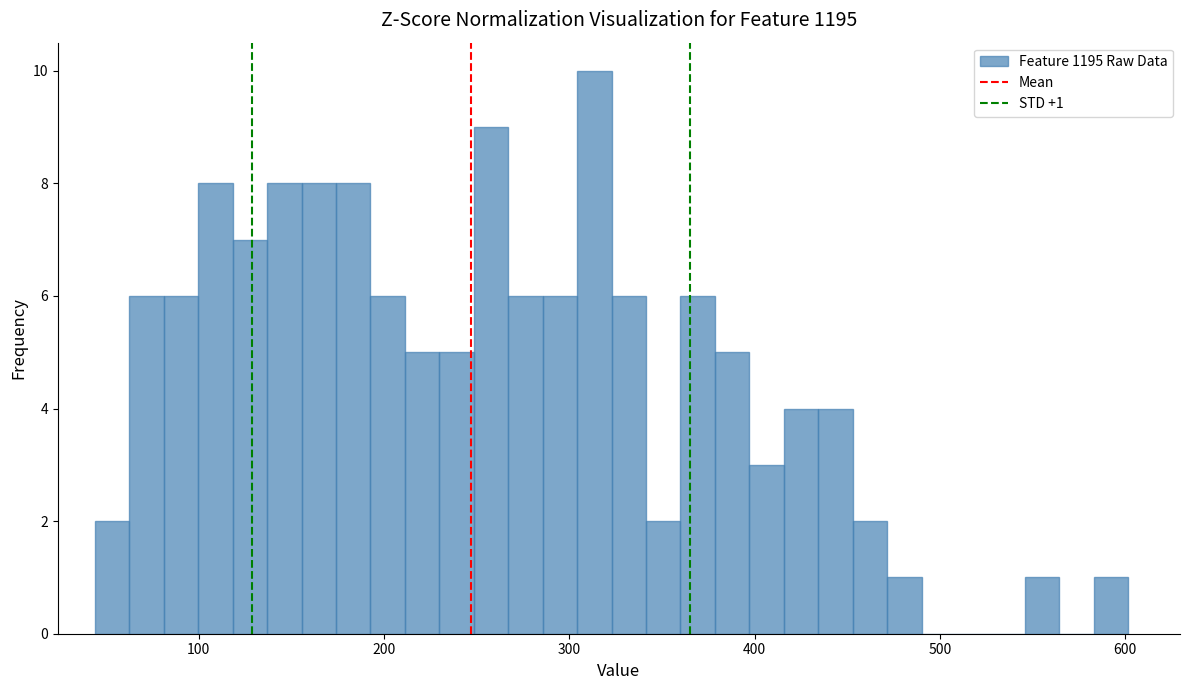

Around what value on the x-axis is the tallest bar? Give the approximate position of its centre, as read against the axis.

310